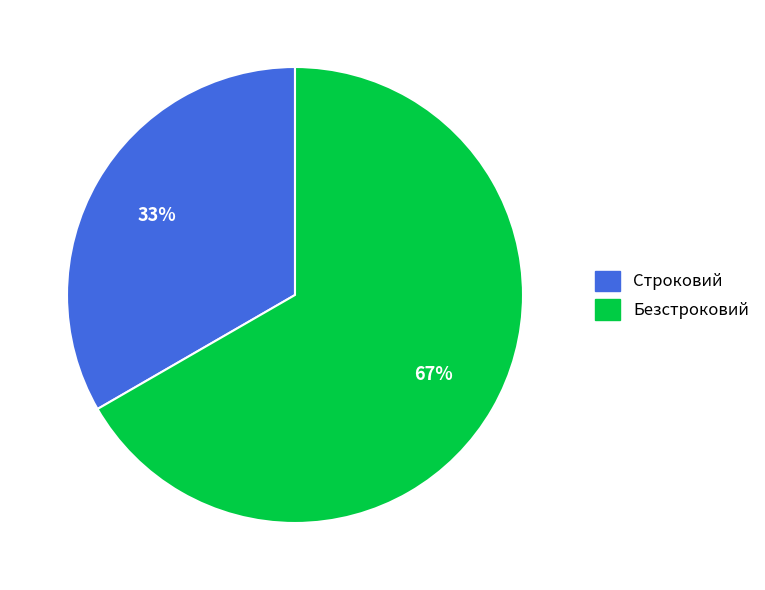

The Безстроковий slice represents 67% of the pie. True or false?

True